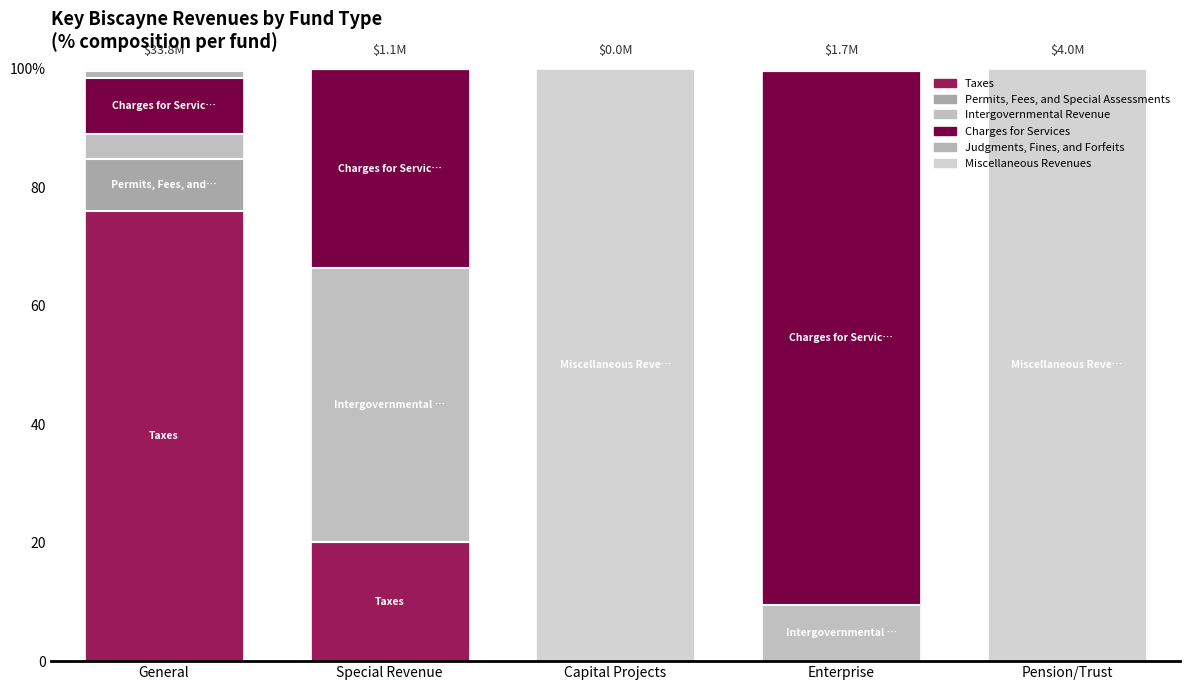

Read the Charges for Services value at Special Revenue.

33.6